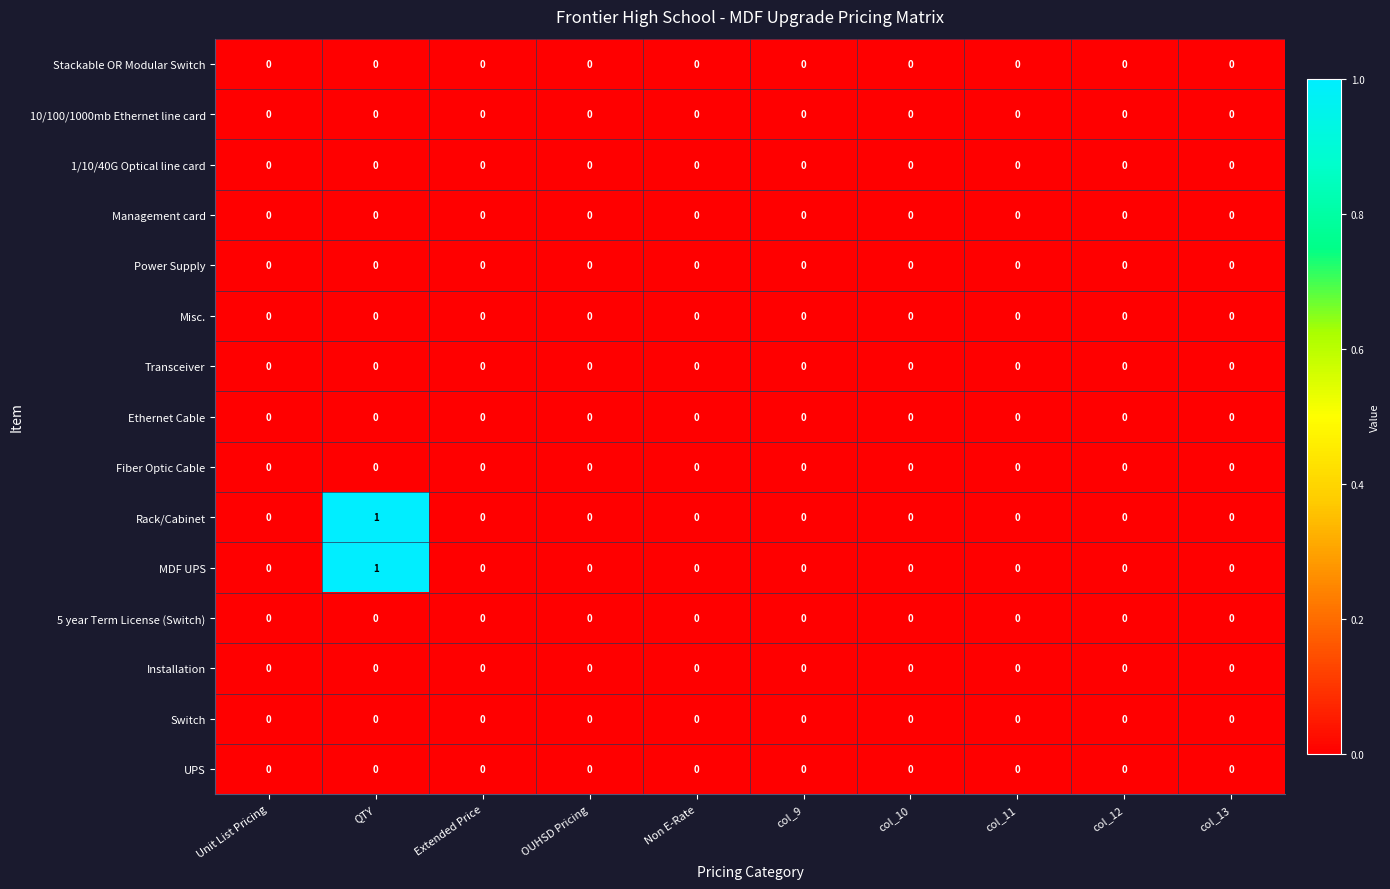

How many MDF UPS values are between 0 and 1?

10